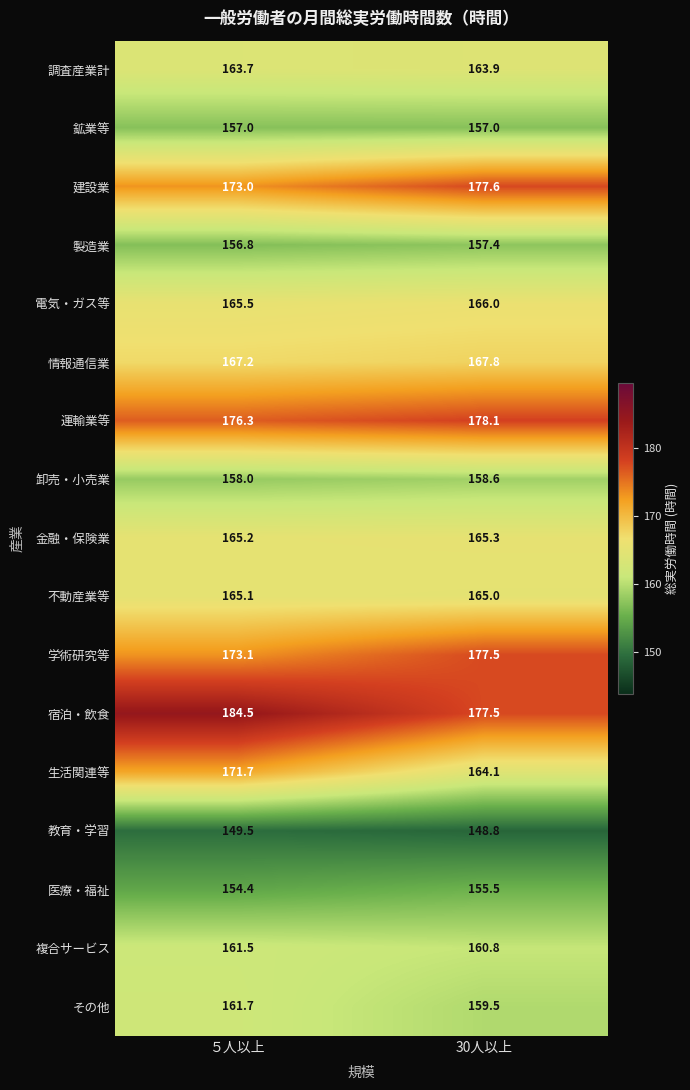

What is the difference between the その他 values at ５人以上 and 30人以上?

2.2